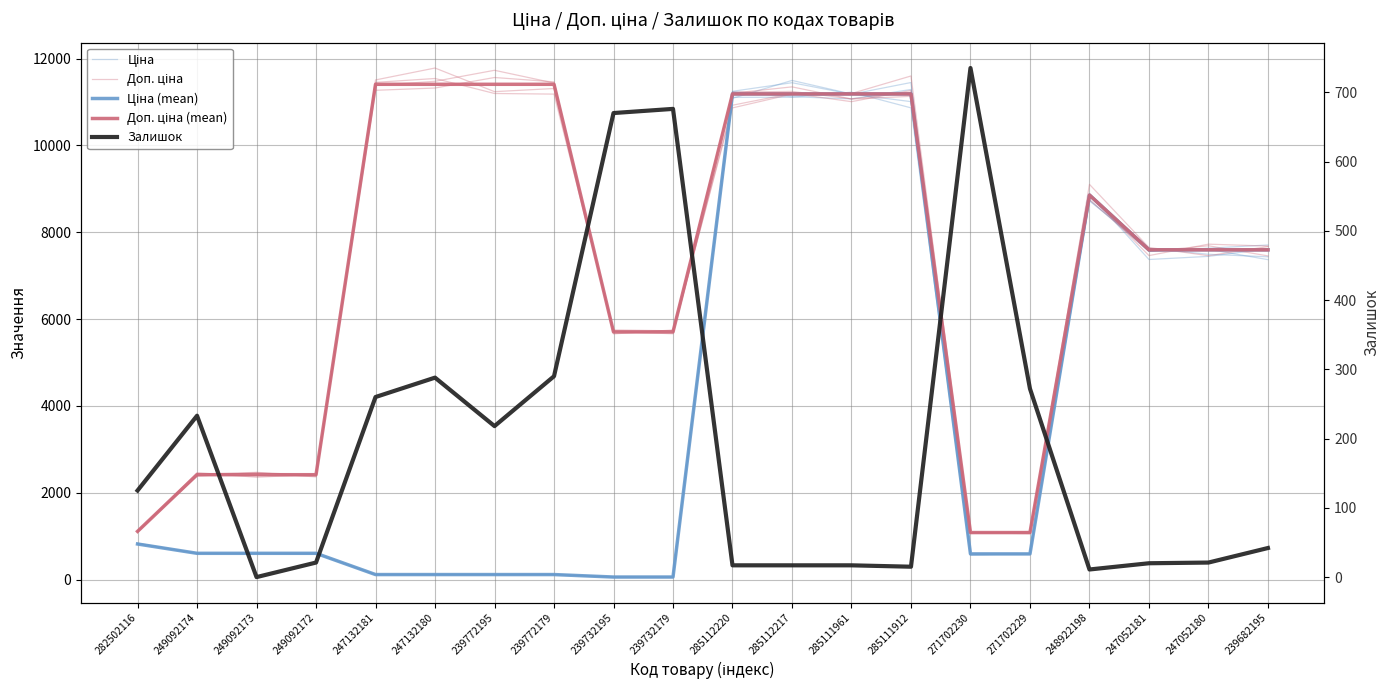

True or false: Ціна has more than 1 interior local peaks.

True